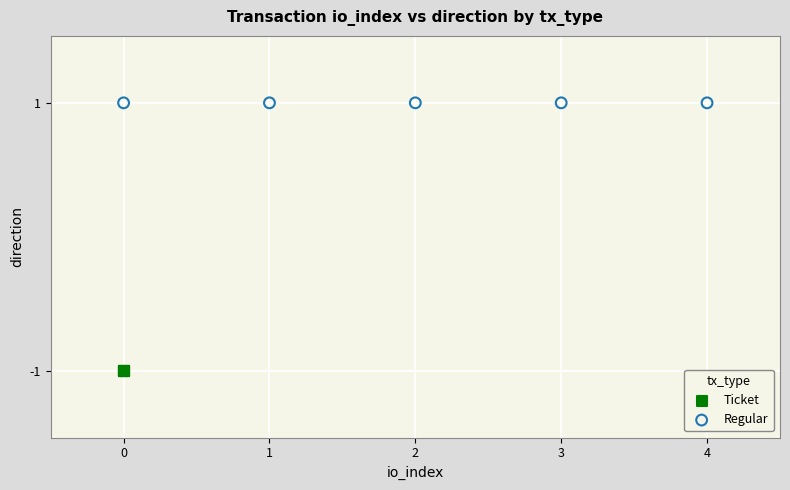

Which series contains the highest Y value?

Regular